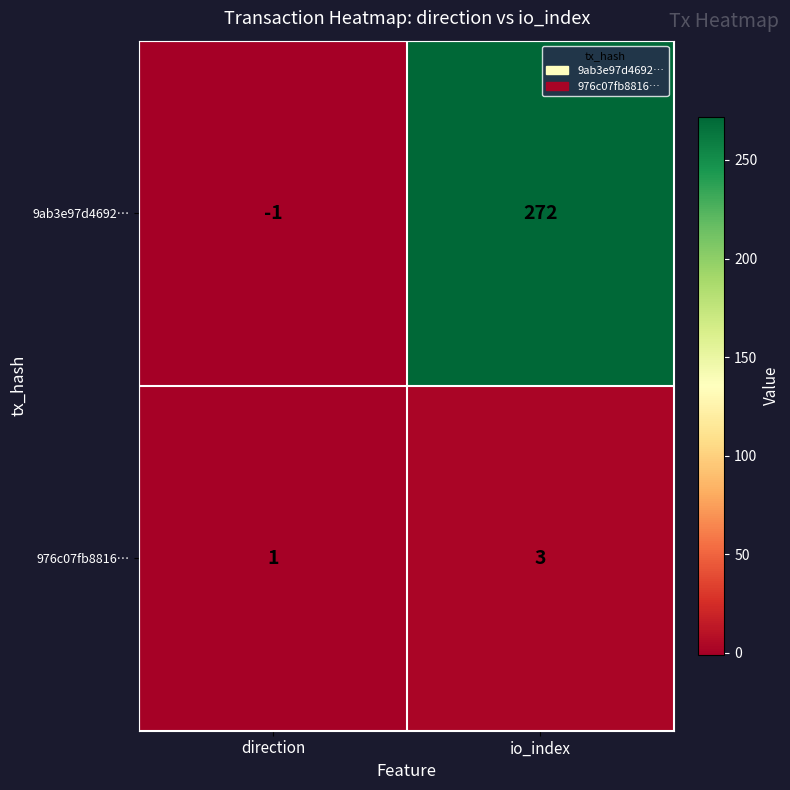

Reading right to left, list all the values displayed in this chart.

9ab3e97d4692…: io_index=272	direction=-1
976c07fb8816…: io_index=3	direction=1